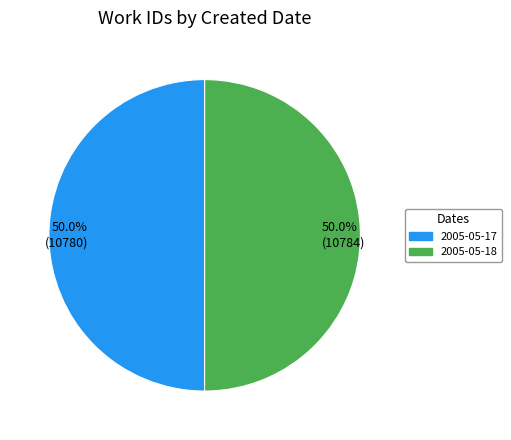

The 2005-05-17 slice represents 41% of the pie. True or false?

False